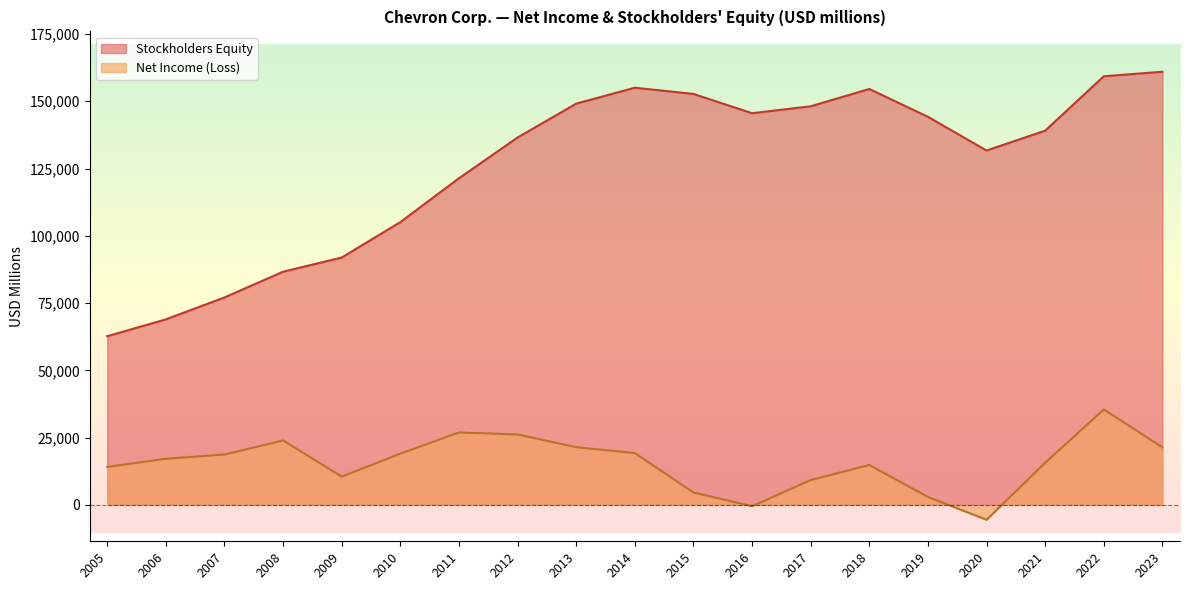

What is the greatest value displayed?

160957